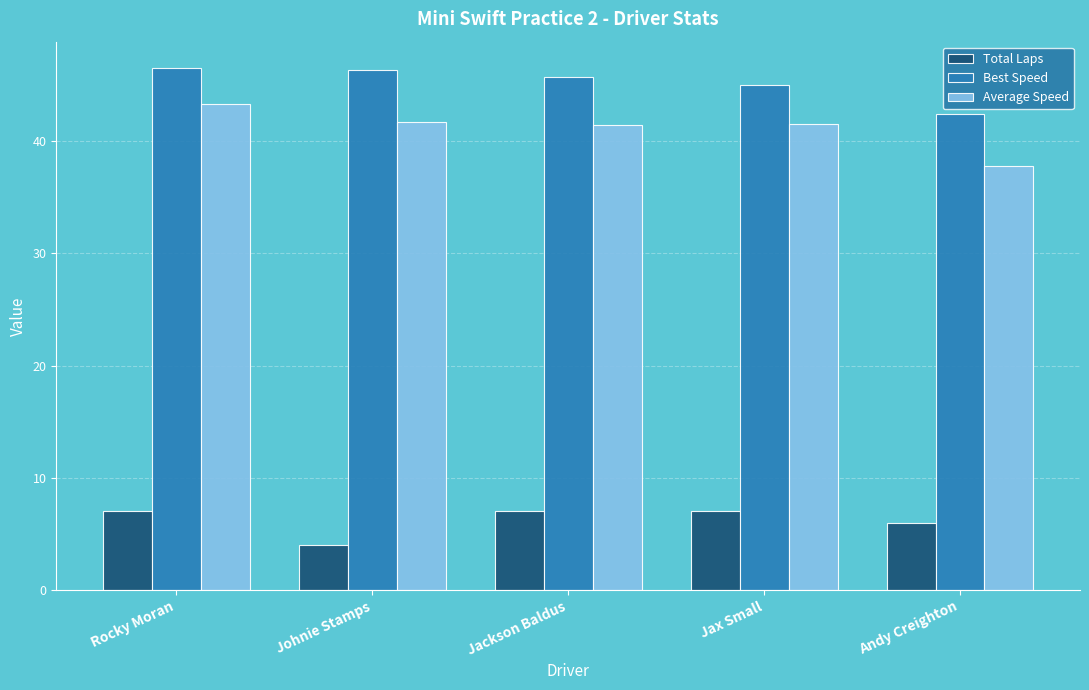

What is the total value across all series at Rocky Moran?

96.9